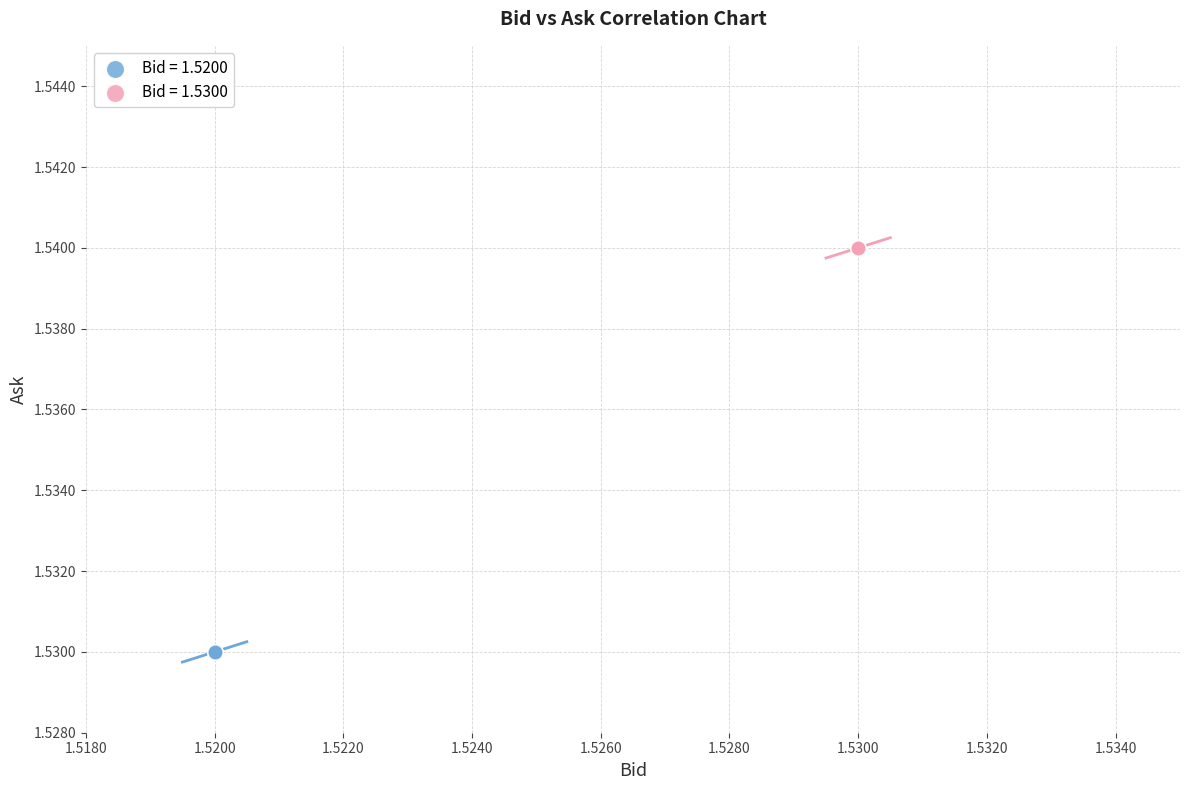

Which series reaches the minimum Y coordinate?

Bid = 1.5200